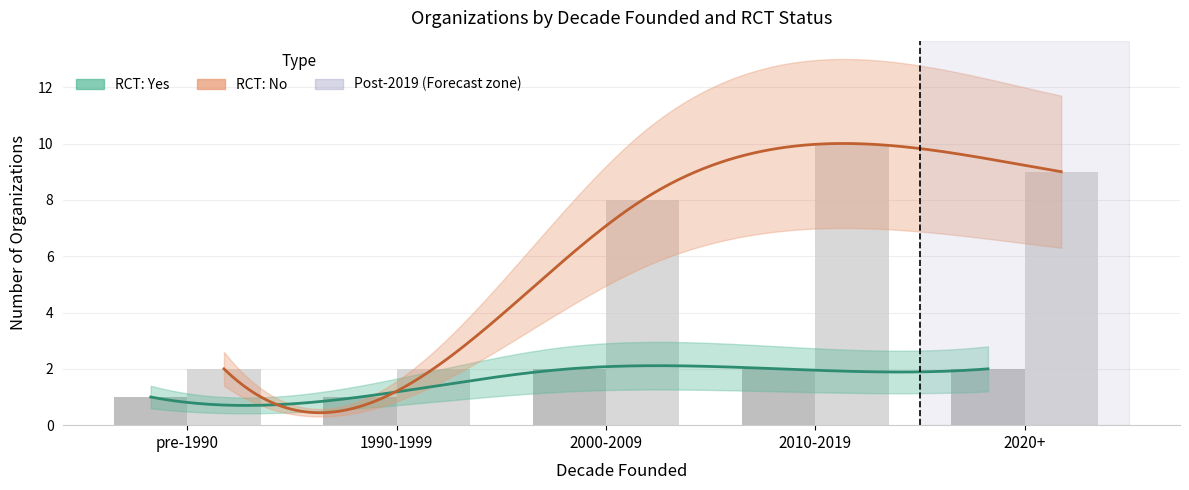

What is the label of the 1st bar from the right?

2020+